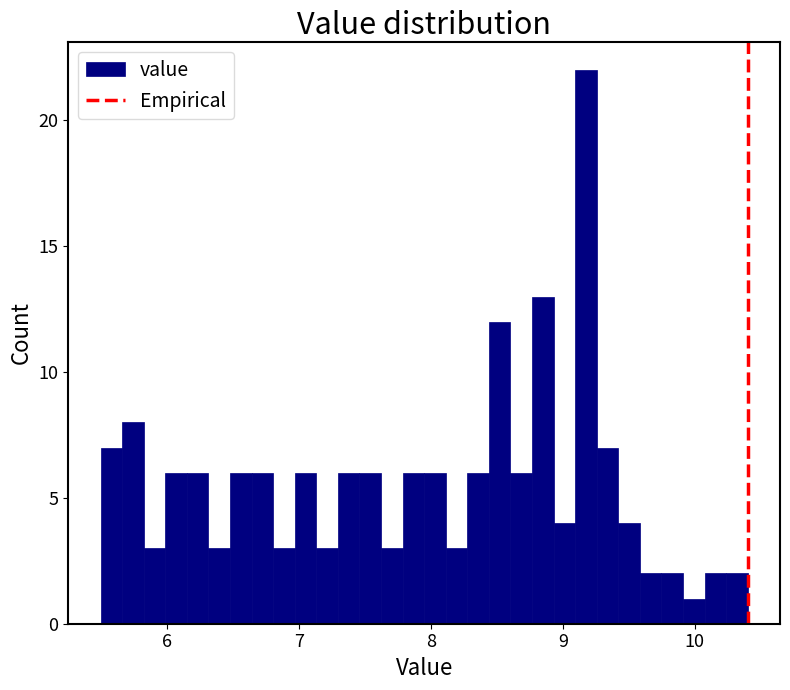

Around what value on the x-axis is the tallest bar? Give the approximate position of its centre, as read against the axis.

9.2